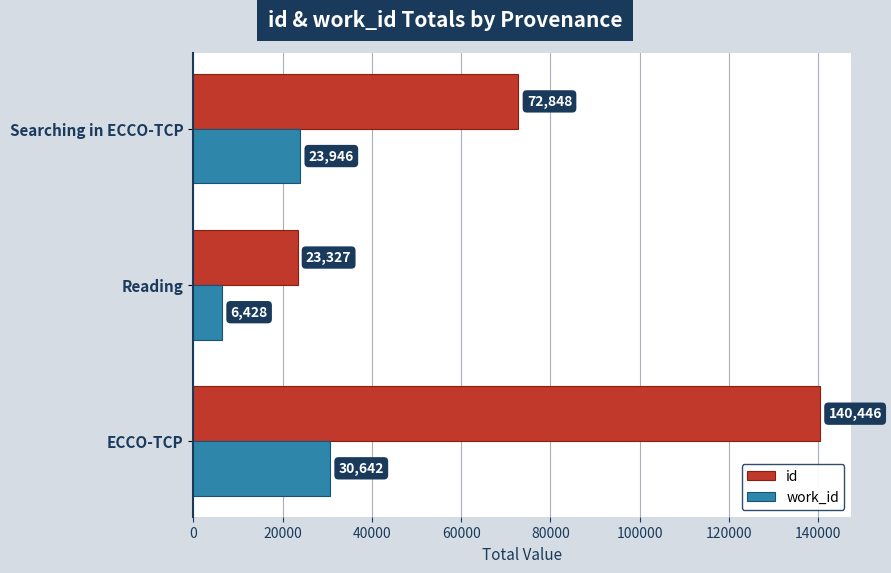

Which series has the largest range (max minus min)?

id